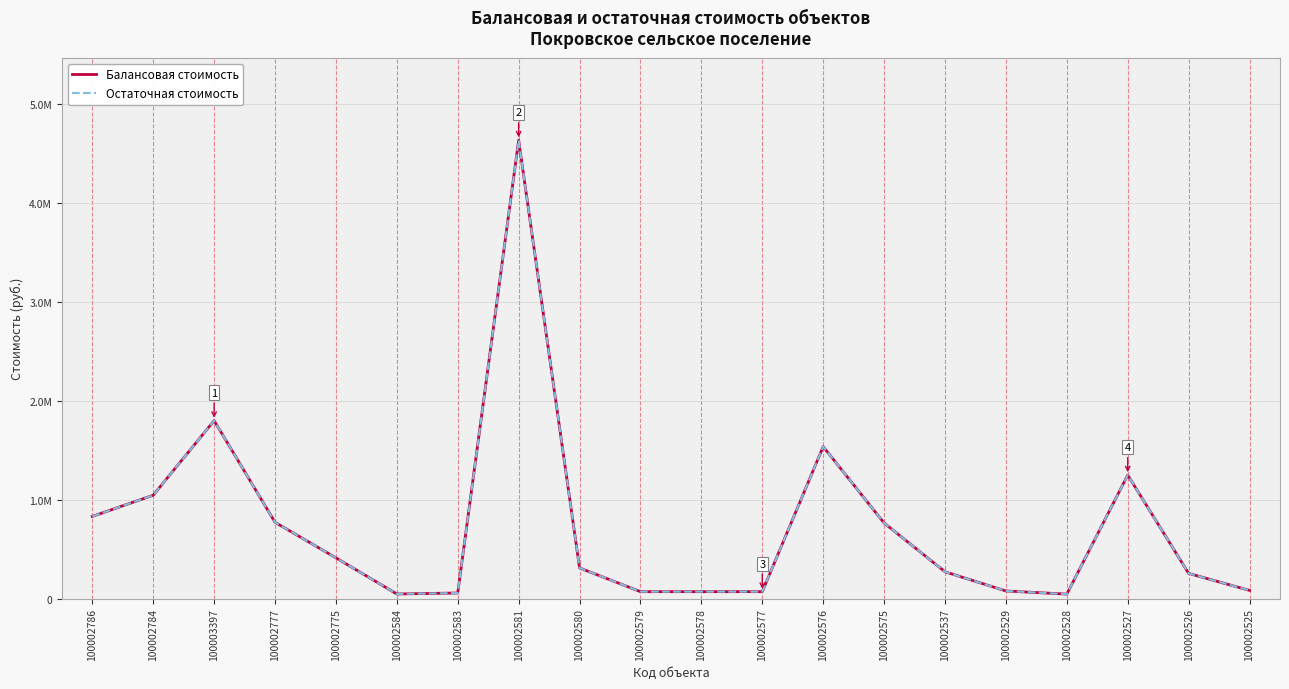

Which category has the lowest value in the Остаточная стоимость series?

100002528